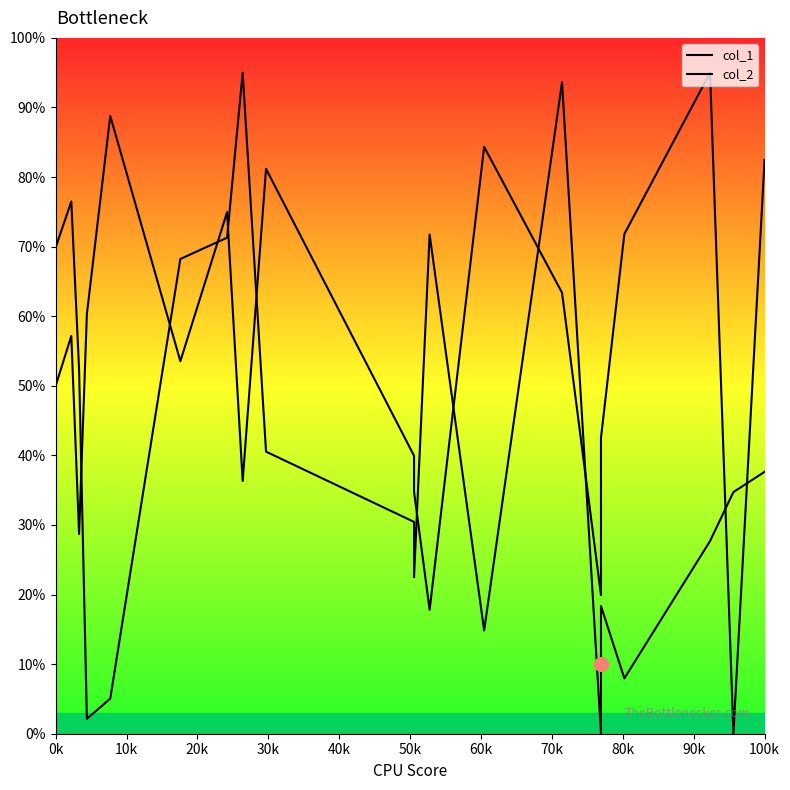

Which series contains the lowest Y value?

col_1